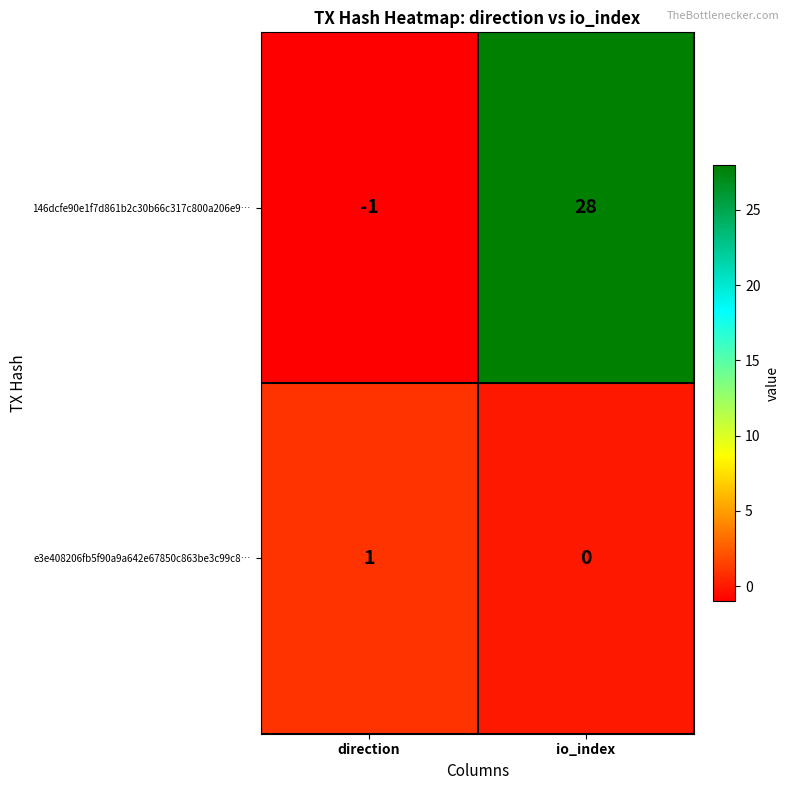

Is it true that 146dcfe90e1f7d861b2c30b66c317c800a206e9… equals 10 at io_index?

False